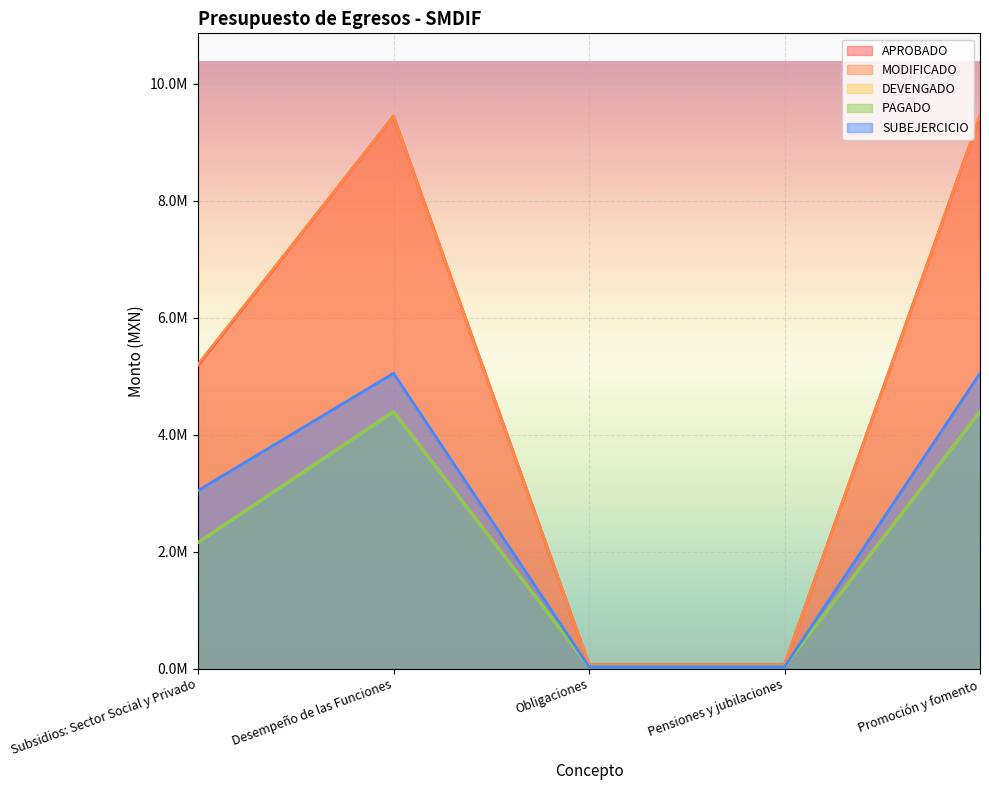

Reading left to right, what are all the values shown in this chart?

APROBADO: 5182133.4	9442510.5	70541.5	70541.5	9442510.5
MODIFICADO: 5201119.4	9443524.5	70541.5	70541.5	9443524.5
DEVENGADO: 2156348.2	4394318.3	38953.6	38953.6	4394318.3
PAGADO: 2156348.2	4394318.3	38953.6	38953.6	4394318.3
SUBEJERCICIO: 3044771.2	5049206.1	31587.8	31587.8	5049206.1